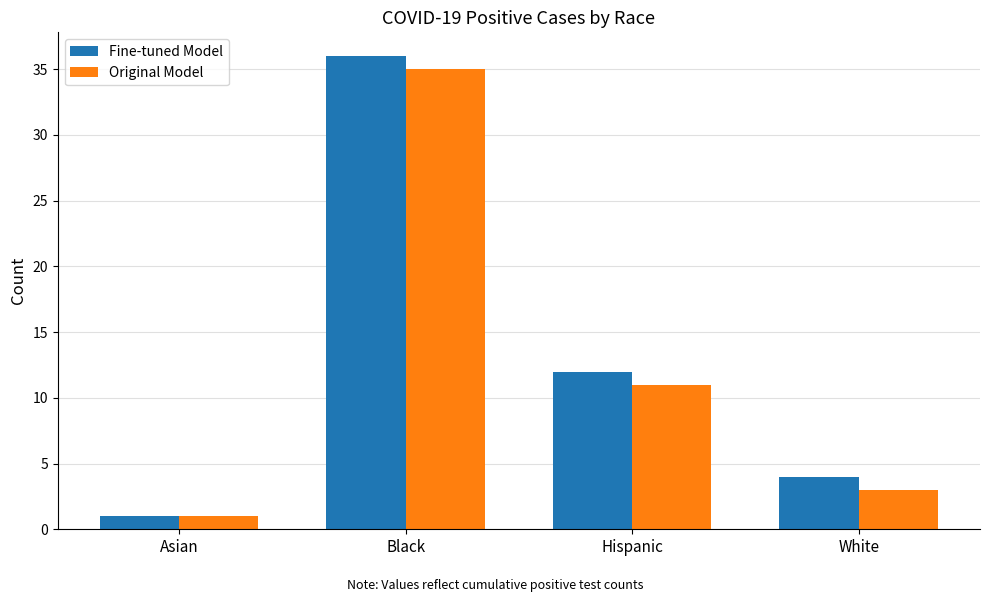

What is the average value of the Fine-tuned Model series?

13